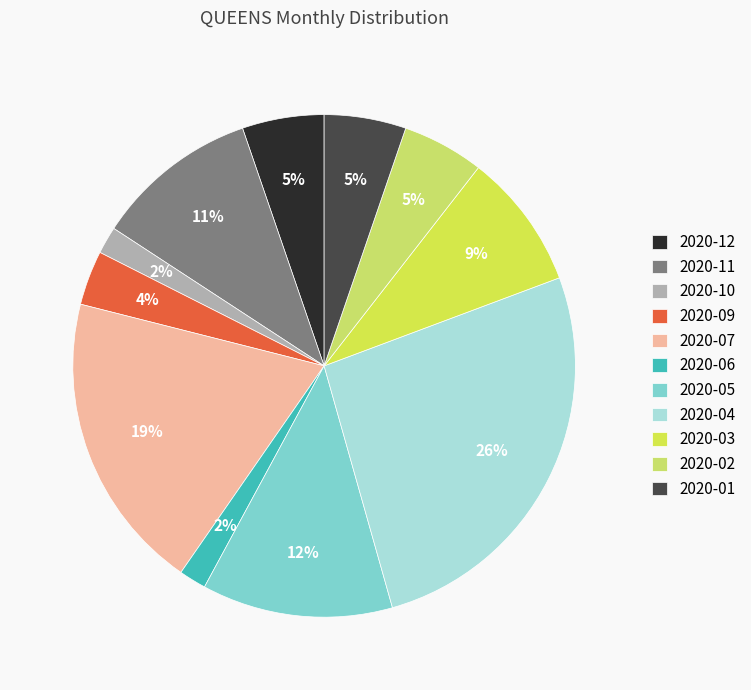

To the nearest percent, what is the average slice percentage?

9%